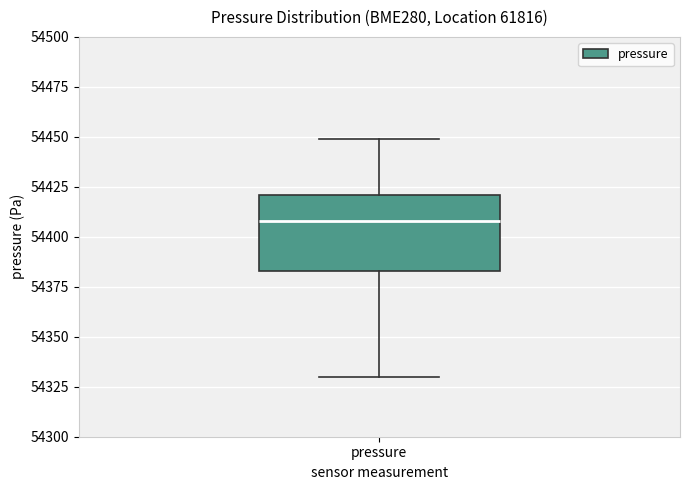

Read this box plot against the y-axis: the position of the median line, the range covered by the box, and the ends of both whiskers. The values are not printed on the chart, so give them approximately, as read against the axis.

median 54410, box 54385 to 54420, whiskers 54330 to 54450